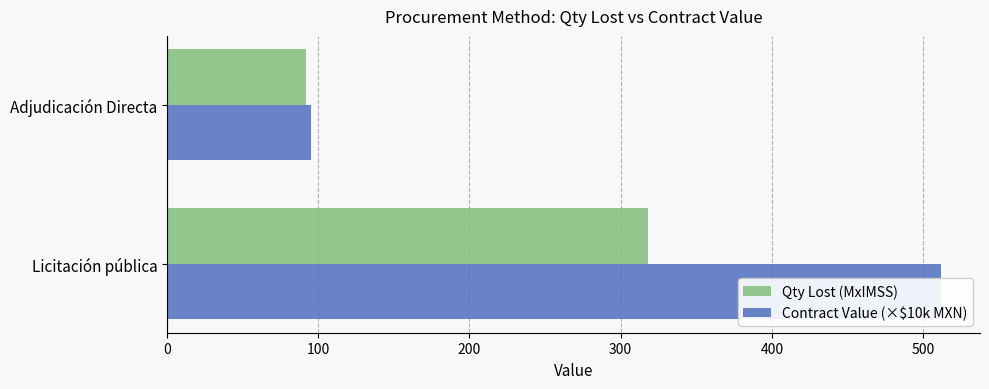

What is the minimum value for Qty Lost (MxIMSS)?

91.7